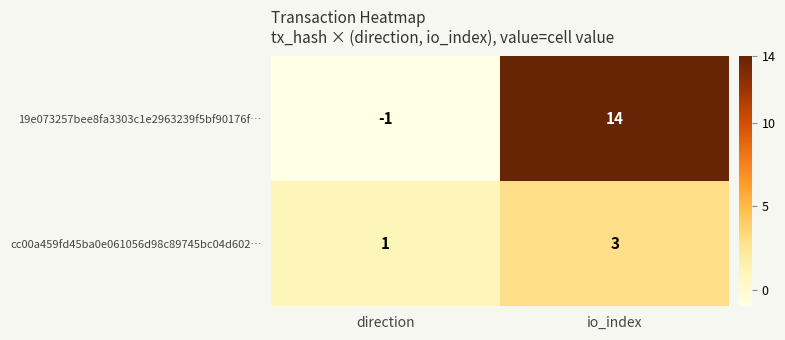

The 19e073257bee8fa3303c1e2963239f5bf90176f… series shows 20 at io_index. True or false?

False